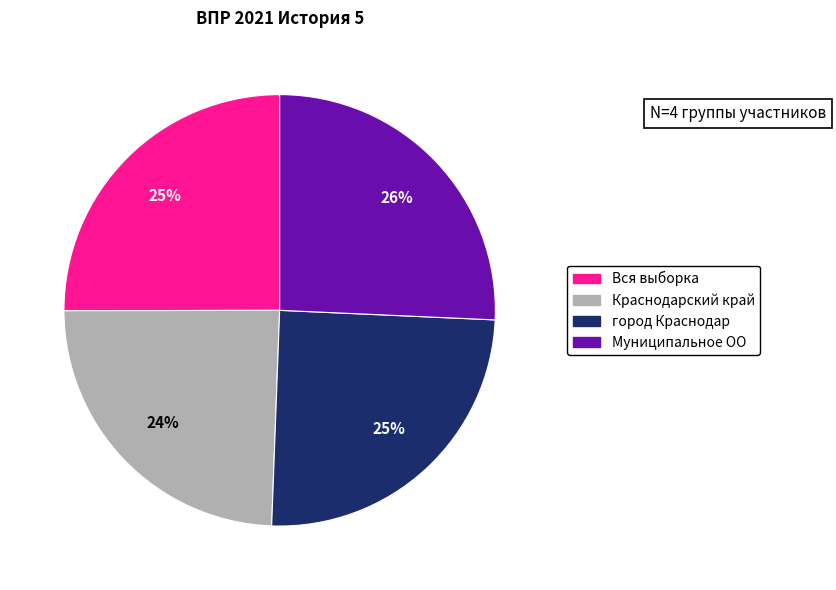

Which has a higher value, Муниципальное ОО or Вся выборка?

Муниципальное ОО